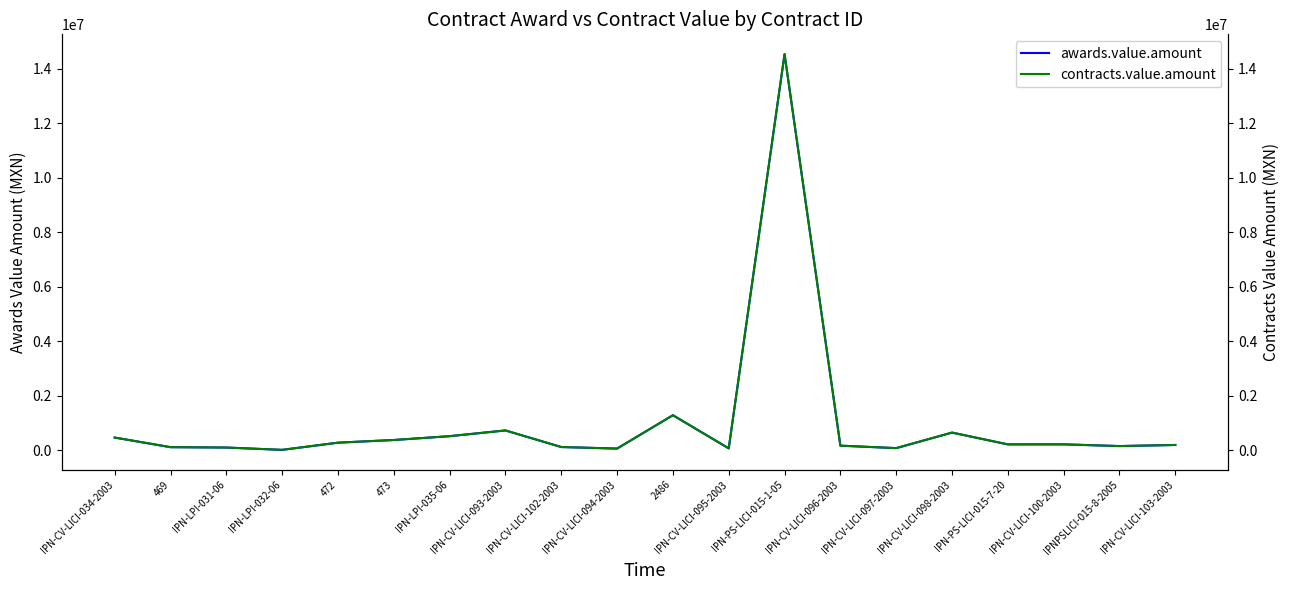

True or false: contracts.value.amount and awards.value.amount intersect in this chart.

False